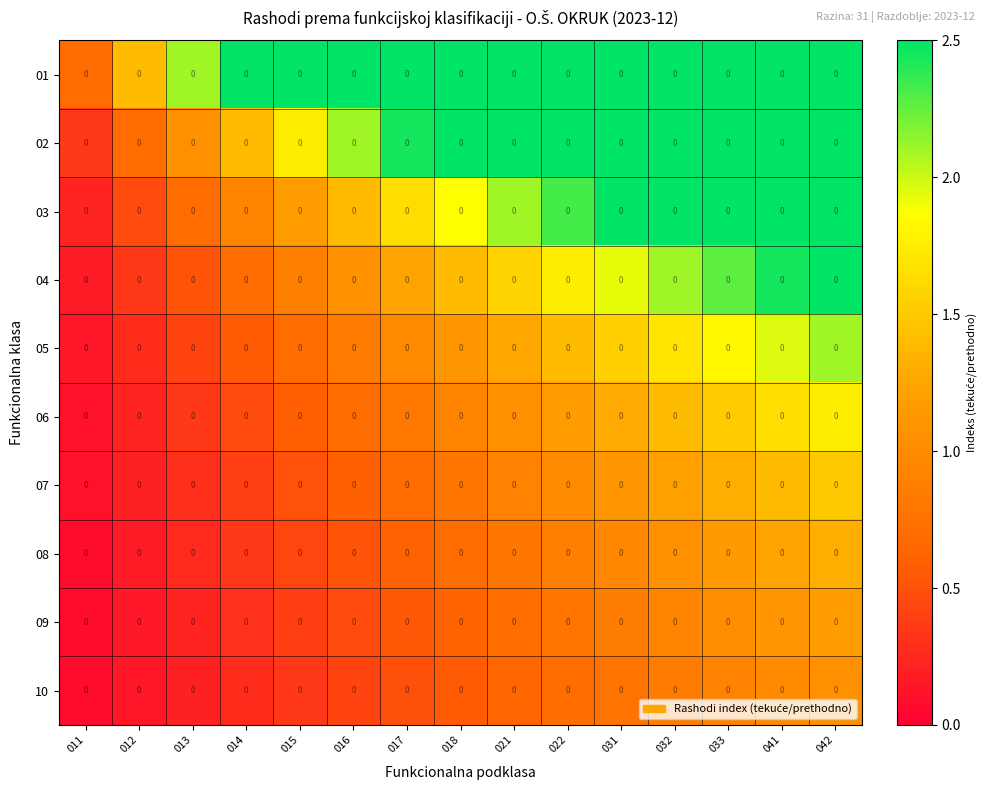

The value of 04 at 033 is 3.9. True or false?

False